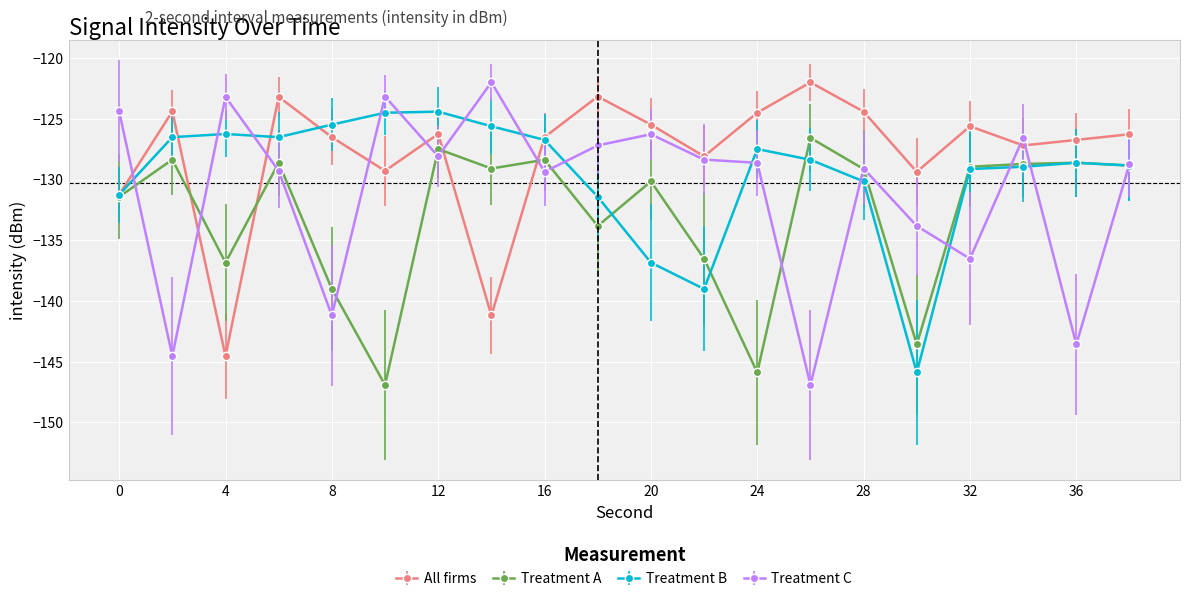

What is the average value of the Treatment C series?

-131.0